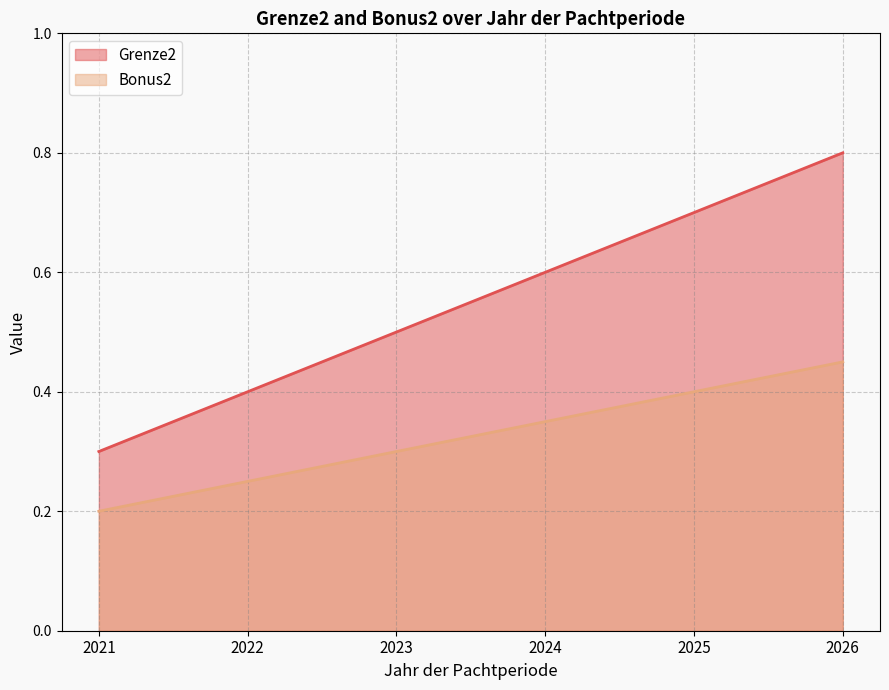

True or false: Bonus2 has more than 1 points higher than both neighbors.

False